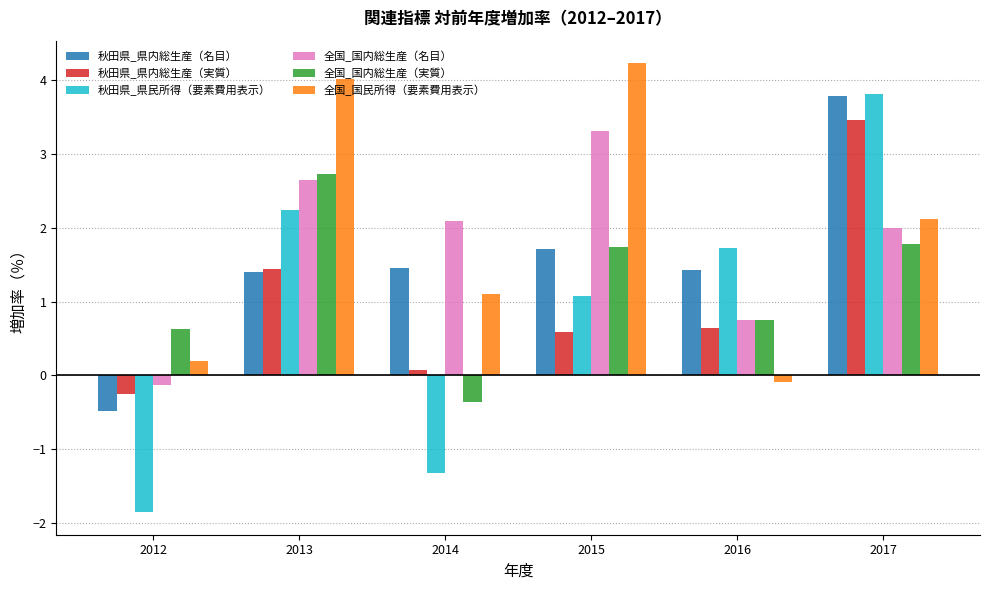

Which category has the highest value in the 全国_国民所得（要素費用表示） series?

2015